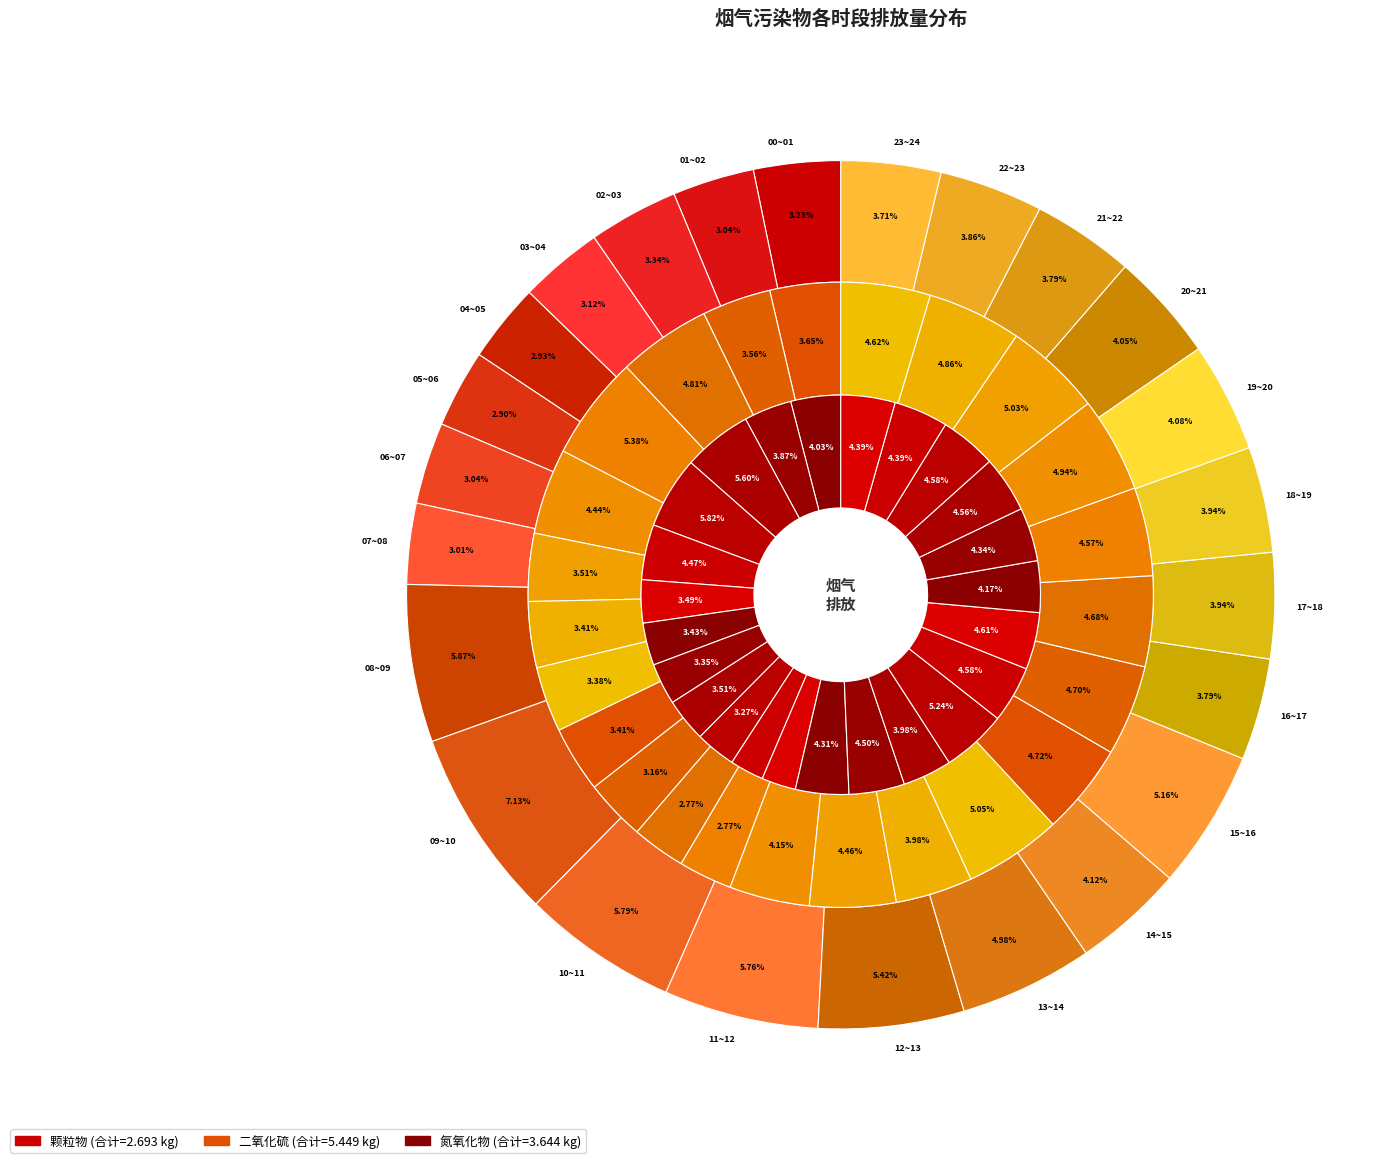

True or false: 00~01 accounts for 1% of the total.

False